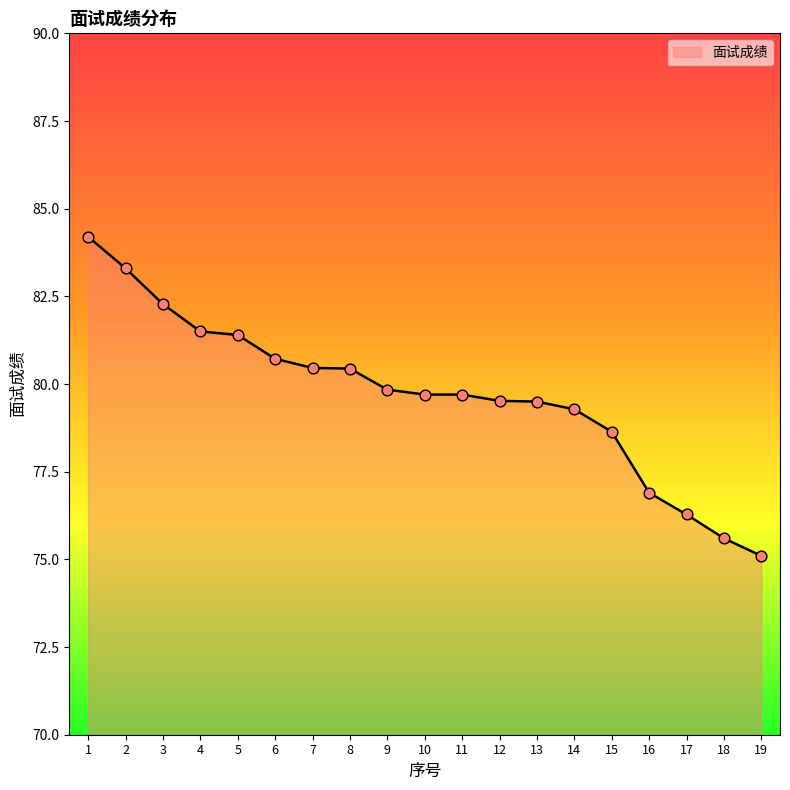

Approximately how many times larger is the value at 1 compared to 3?

1.0